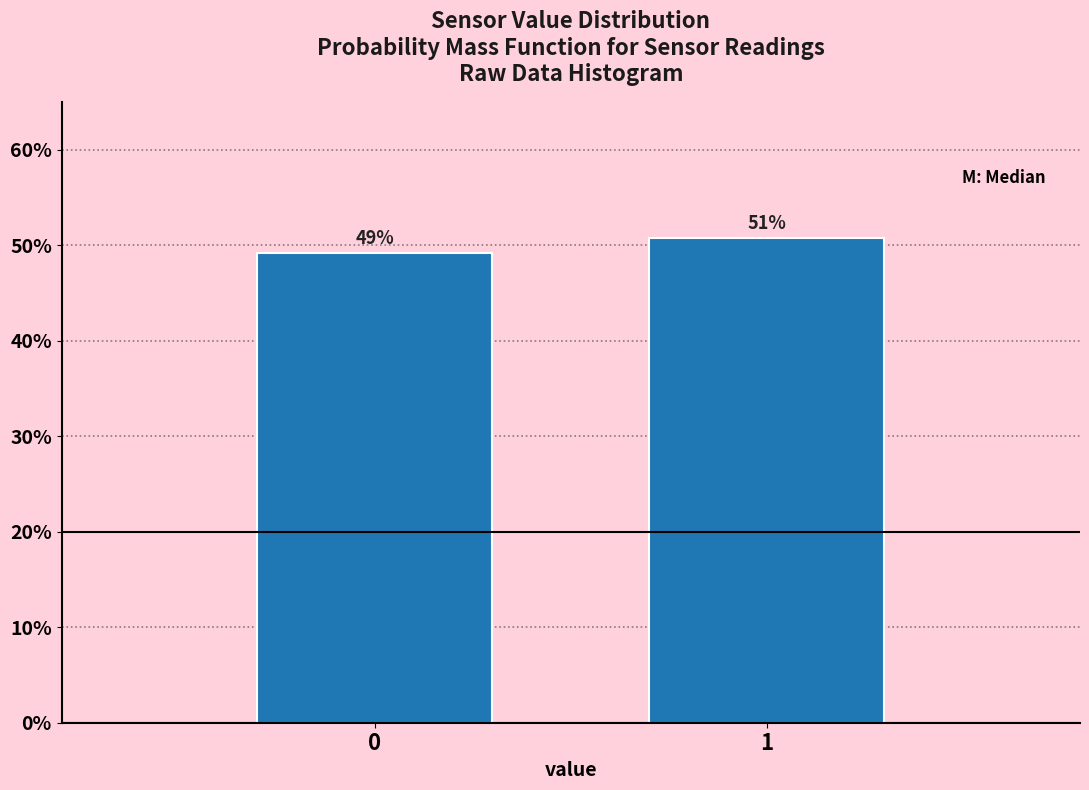

The value at 0 is 86.9. True or false?

False